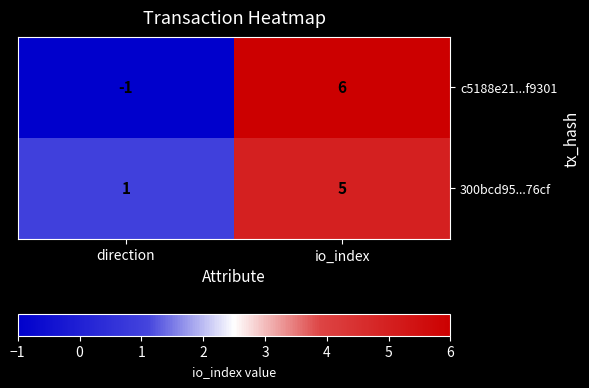

The 300bcd95...76cf series shows 8 at io_index. True or false?

False